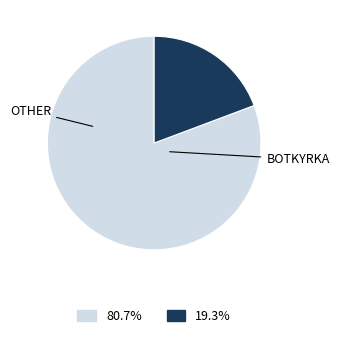

Which slice is the largest?

Botkyrka